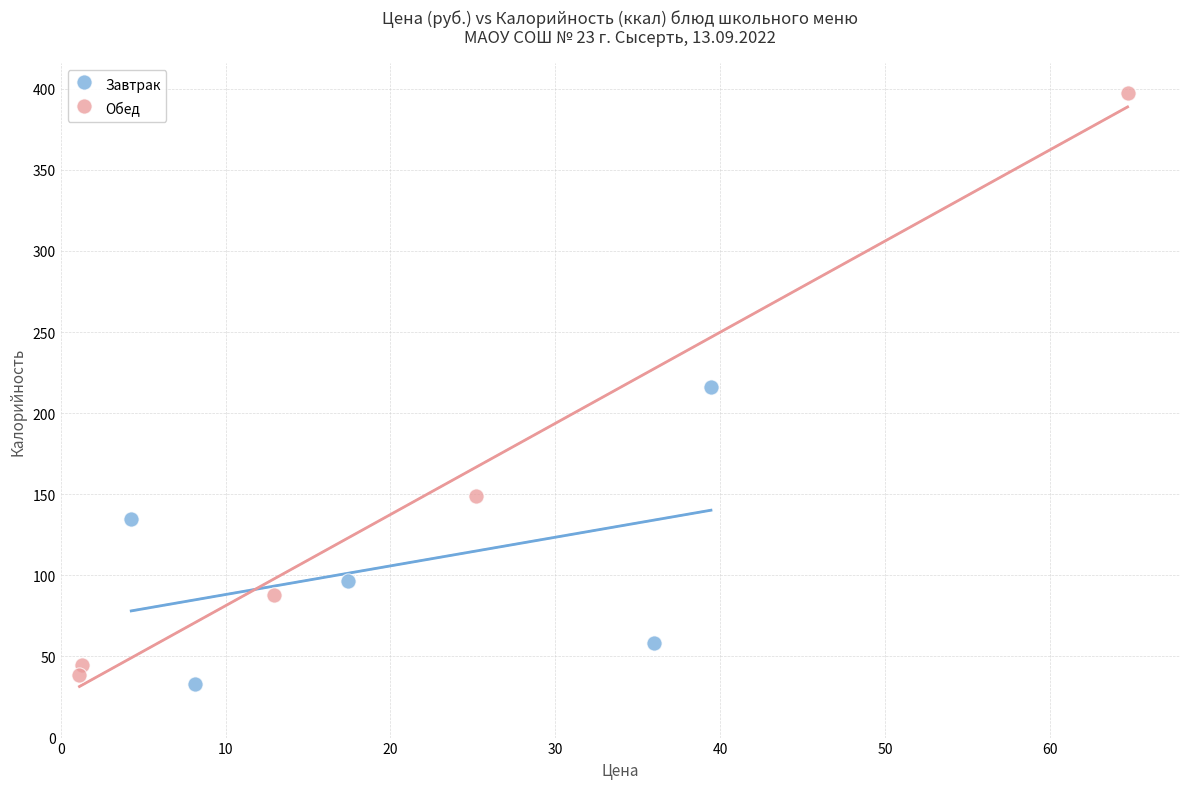

Which series contains the lowest Y value?

Завтрак